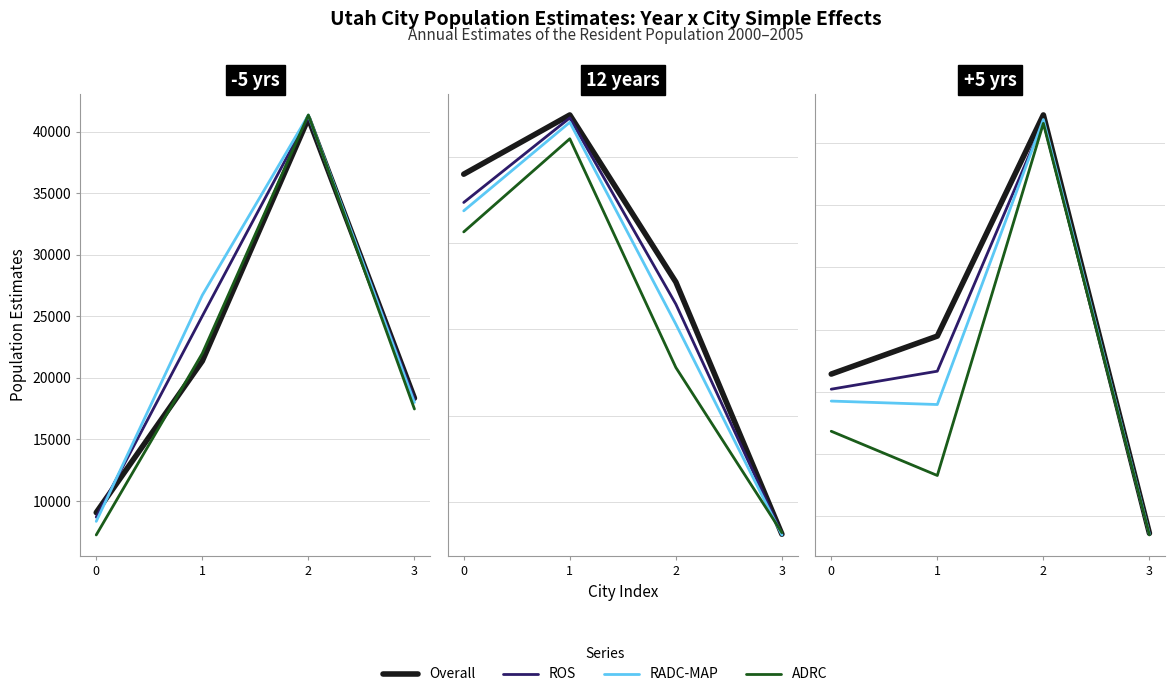

What is the value of the RADC-MAP point at the 3rd from the left?

14750